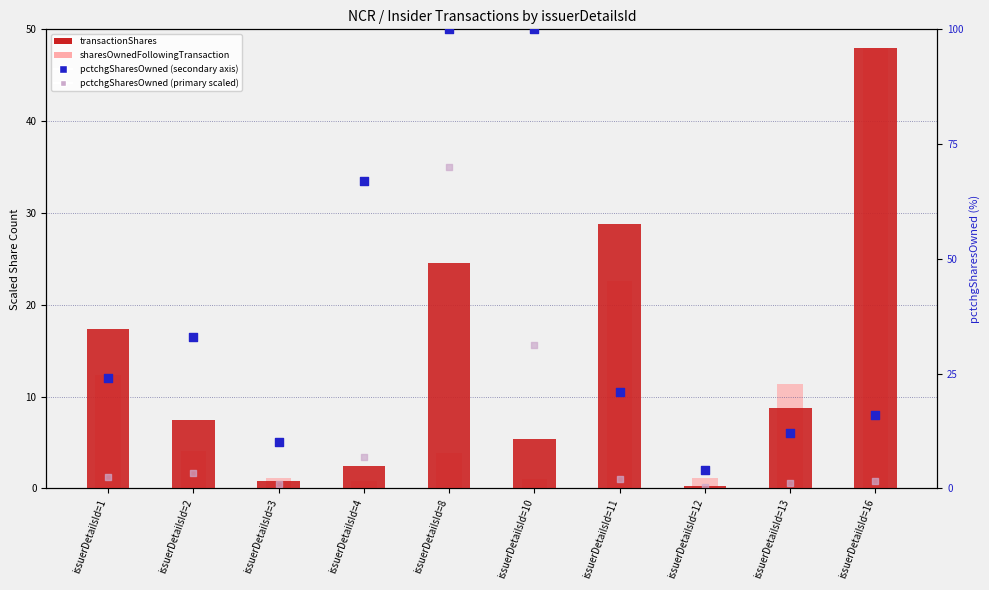

At how many categories does at least one series exceed 38?

4